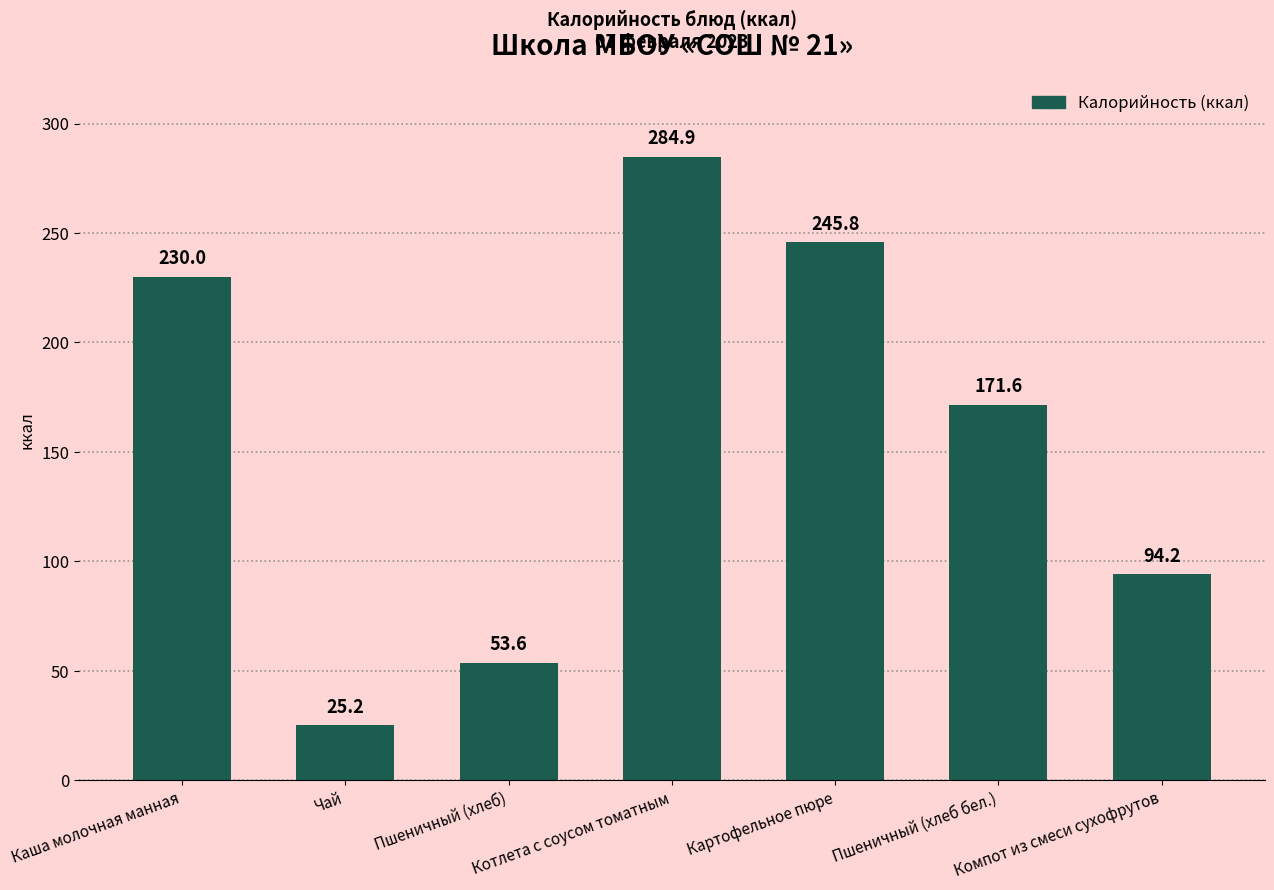

At which label is the value closest to 155?

Пшеничный (хлеб бел.)